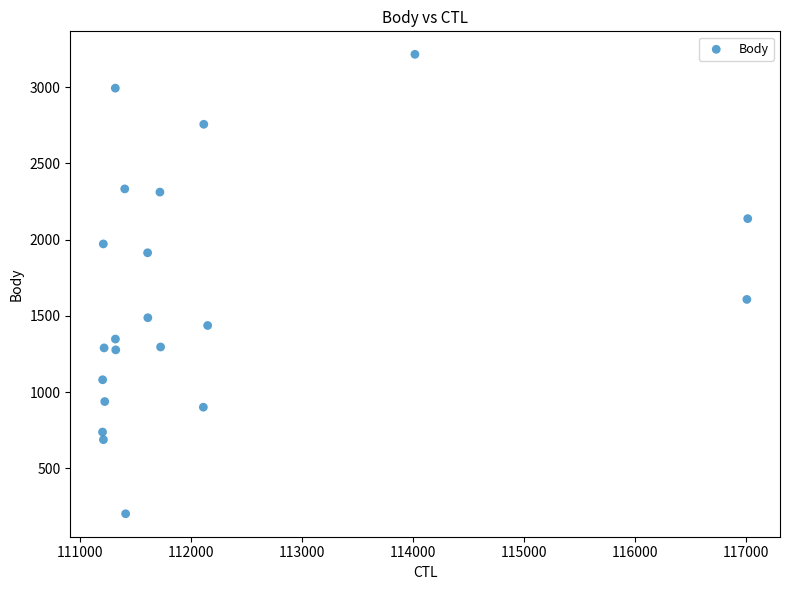

What is the range of Y values (max minus min)?

3014